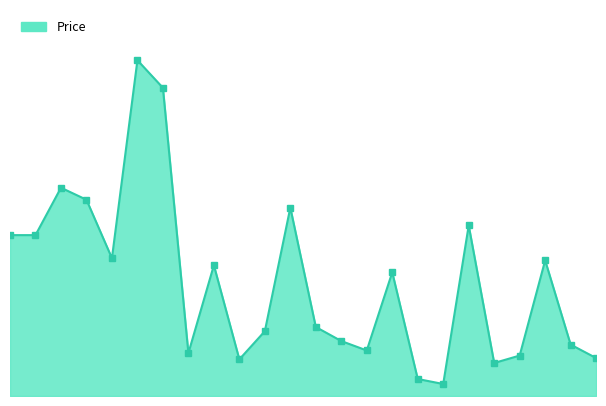

What is the label of the 10th point from the right?

11:08